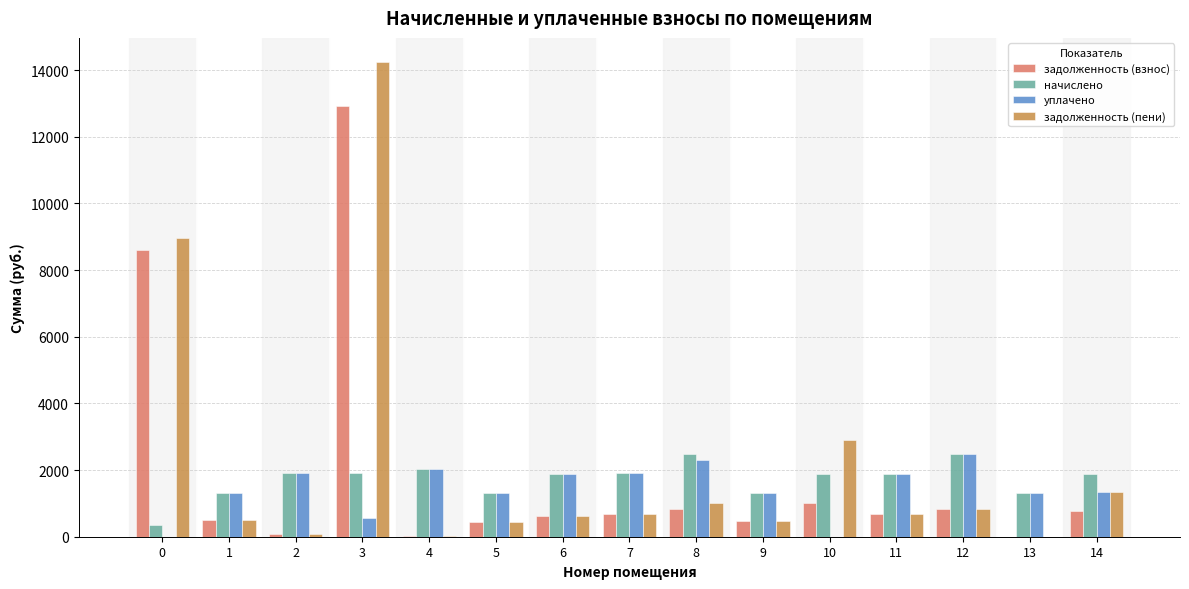

Between 12 and 14, which series saw the biggest shift?

уплачено